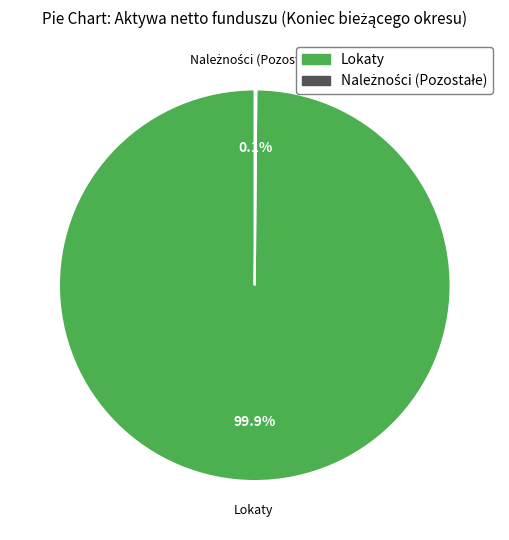

To the nearest percent, what is the average slice percentage?

50%